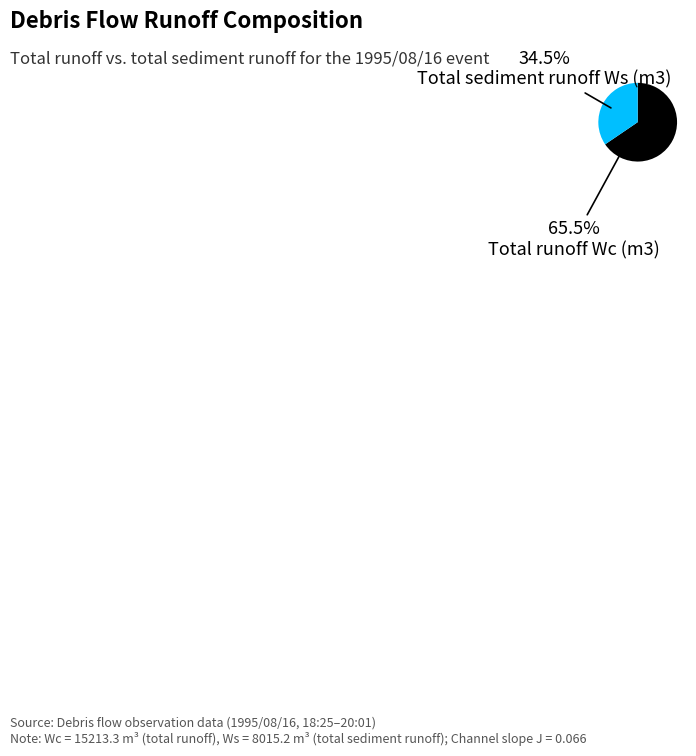

Is there any slice that represents more than half of the pie?

Yes